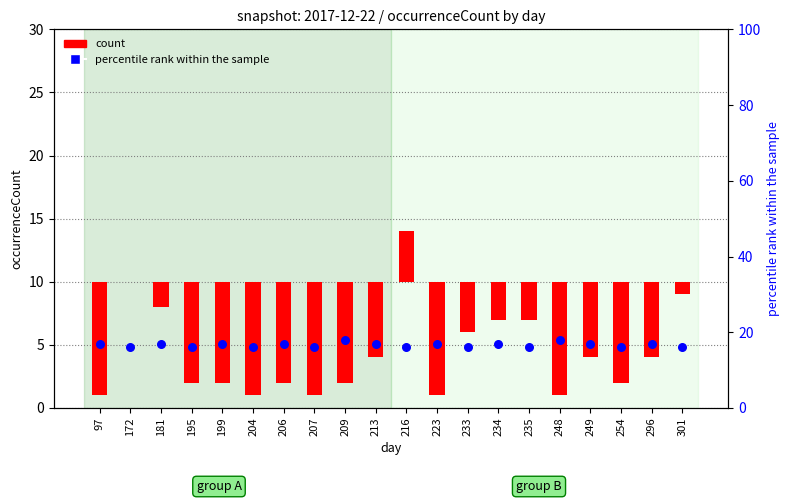

What is the total value across all series at 206?

9